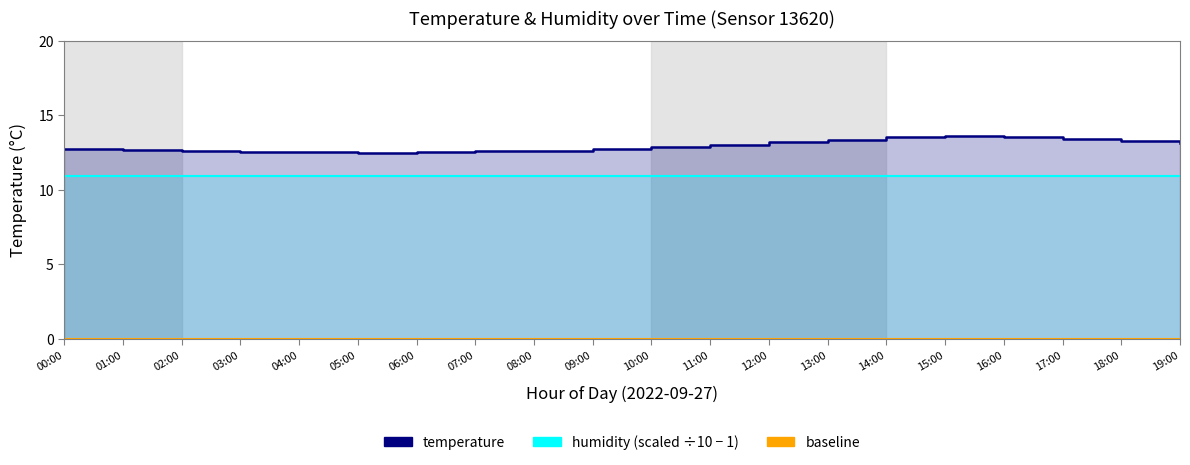

Between 15:00 and 07:00, which is larger?

15:00